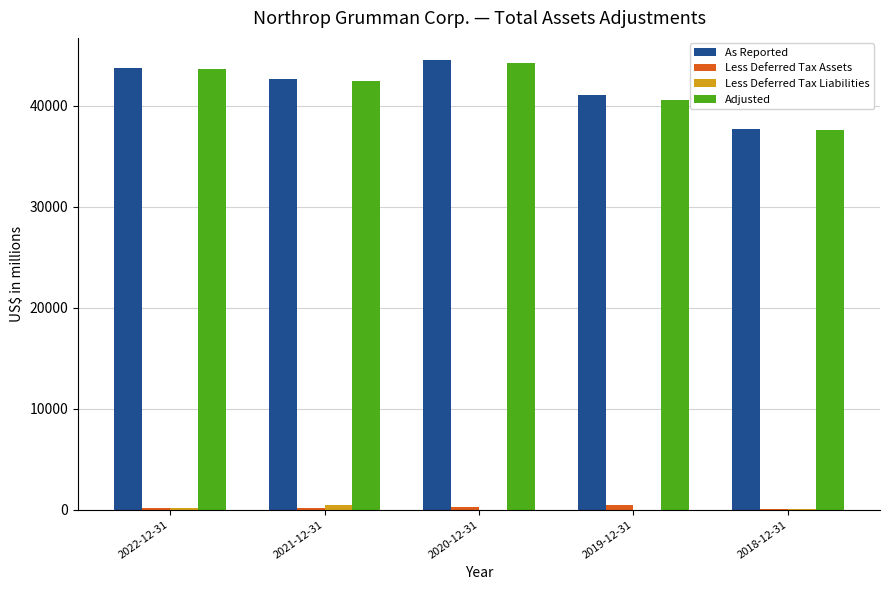

What is the spread (max minus min) of values at 2020-12-31?

44469